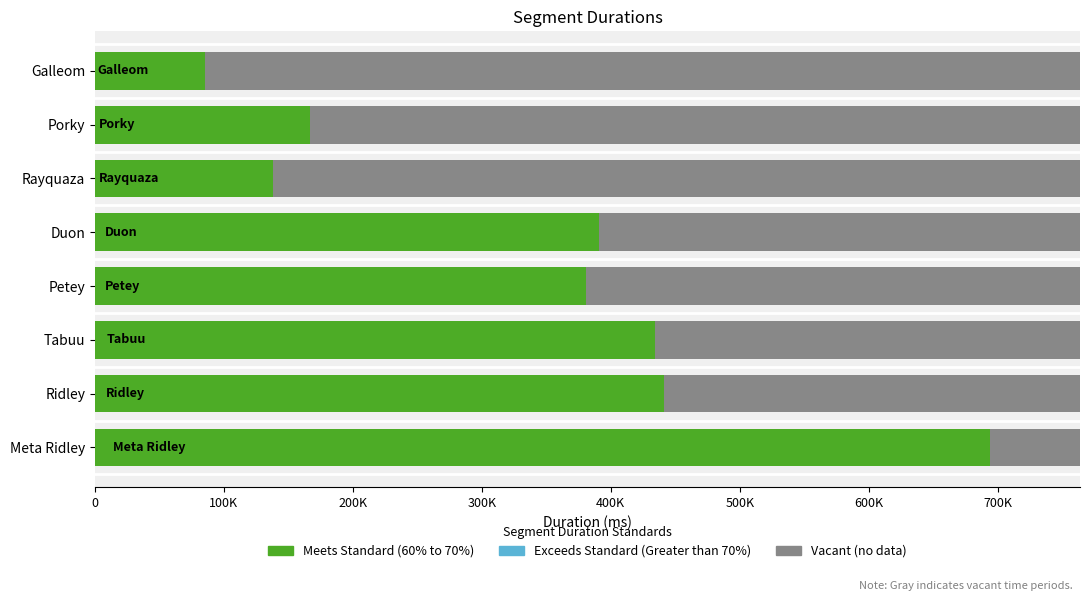

Reading left to right, list all the values displayed in this chart.

694396	441471	434294	380739	391056	138428	166678	85408